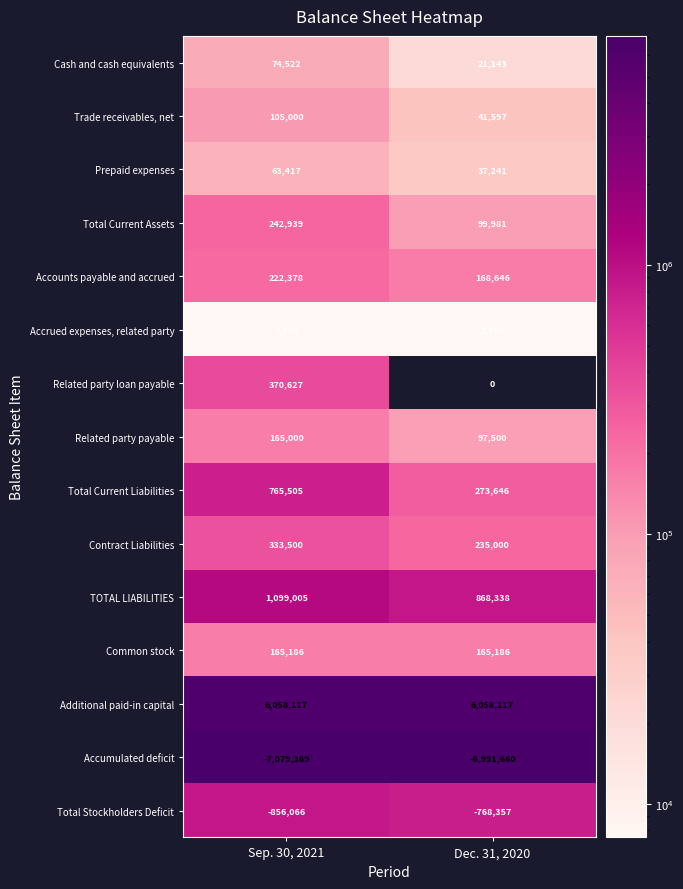

What is the sum of all Common stock values?

330372